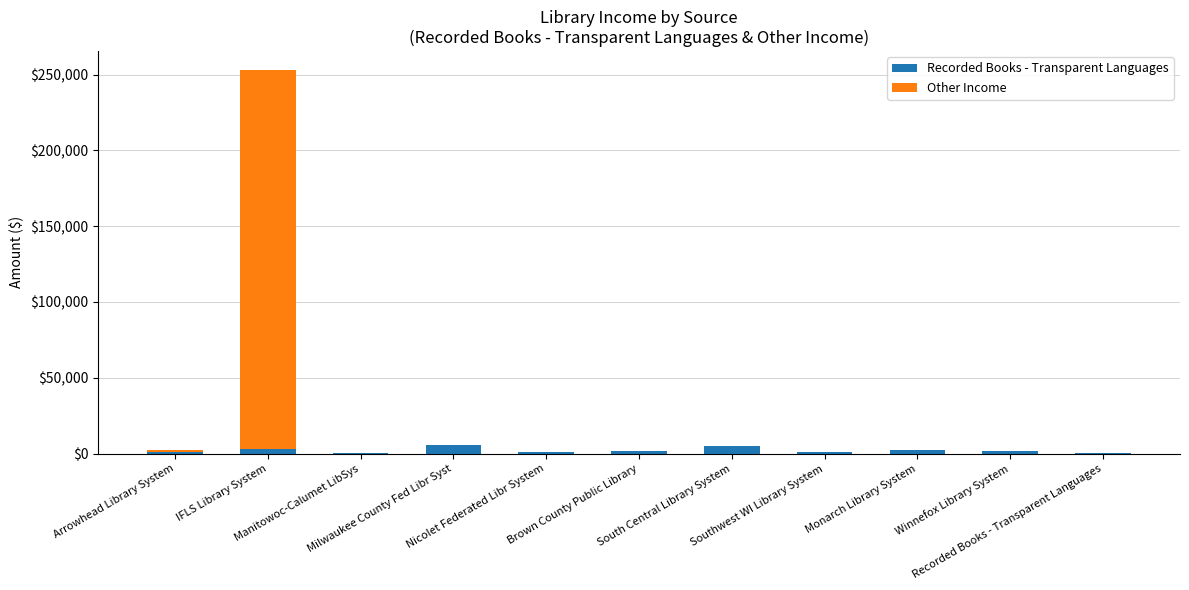

Rank the categories by Other Income value from highest to lowest.

IFLS Library System, Arrowhead Library System, Manitowoc-Calumet LibSys, Milwaukee County Fed Libr Syst, Nicolet Federated Libr System, Brown County Public Library, South Central Library System, Southwest WI Library System, Monarch Library System, Winnefox Library System, Recorded Books - Transparent Languages